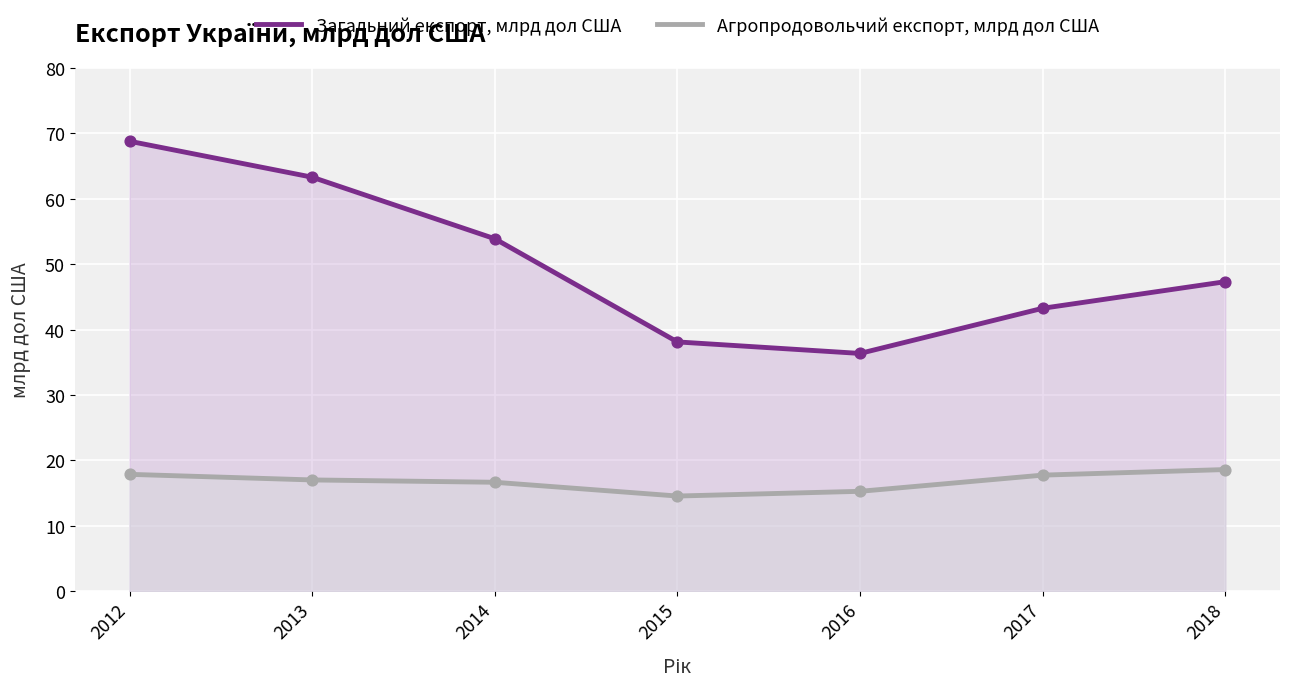

Which series has the largest Y range (max minus min)?

Загальний експорт, млрд дол США